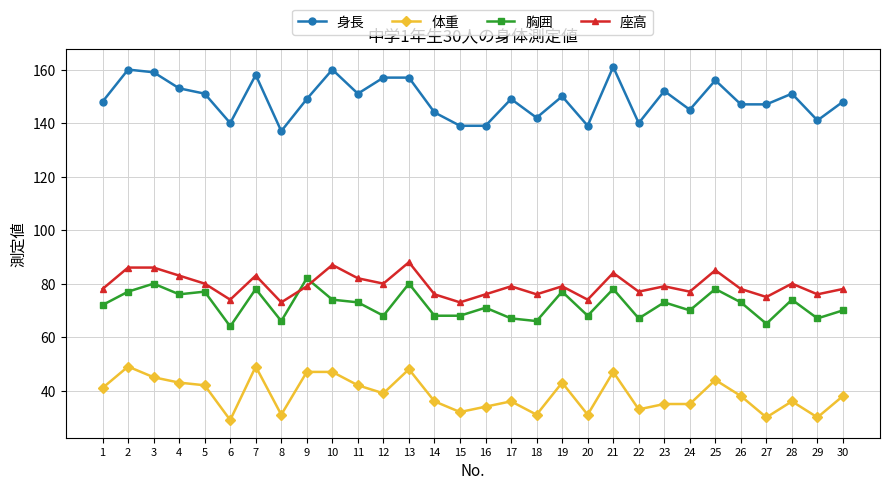

How many categories are shown in the chart?

30